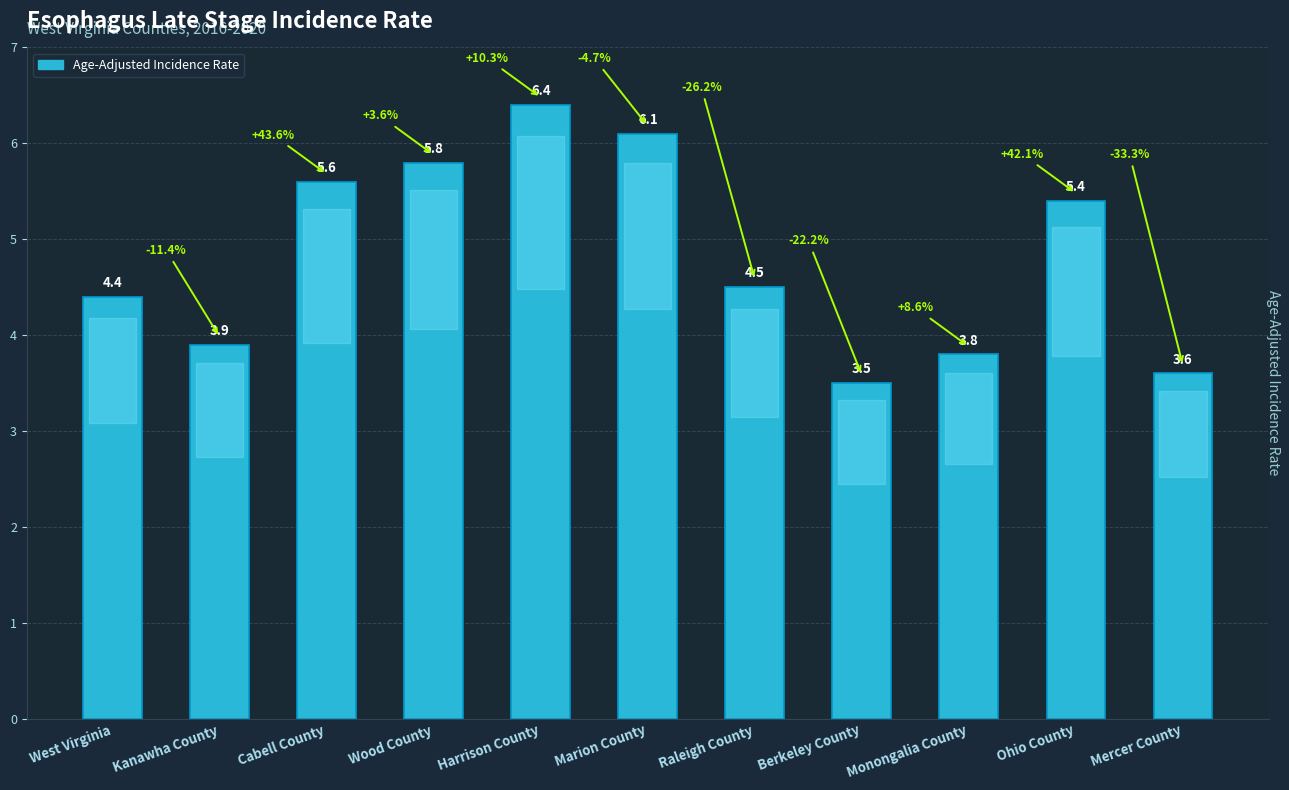

Reading right to left, what are all the values shown in this chart?

Mercer County=3.6	Ohio County=5.4	Monongalia County=3.8	Berkeley County=3.5	Raleigh County=4.5	Marion County=6.1	Harrison County=6.4	Wood County=5.8	Cabell County=5.6	Kanawha County=3.9	West Virginia=4.4